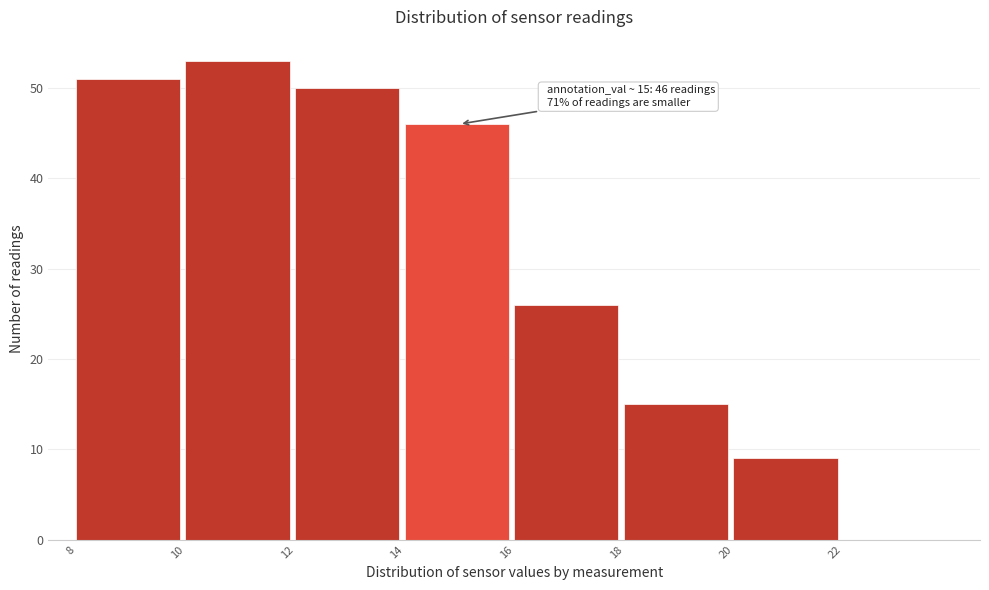

Which range on the x-axis has the tallest bar?

10 to 12